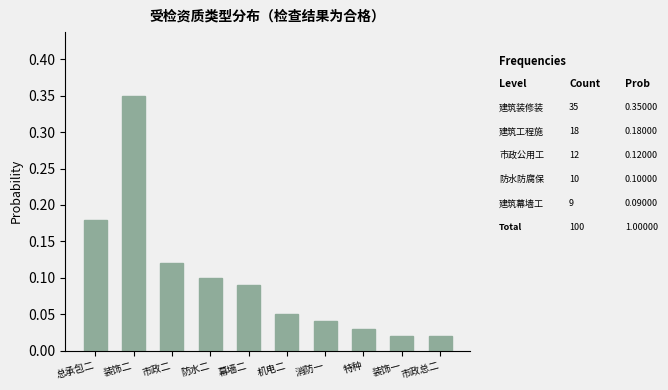

What is the label of the 4th bar from the left?

防水二